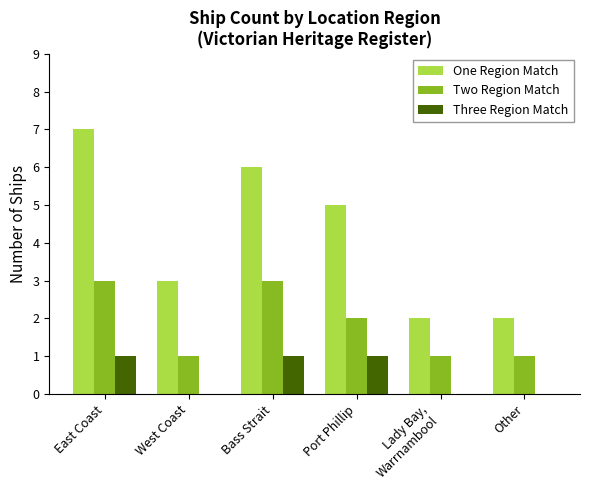

What is the sum of the One Region Match values at West Coast and Port Phillip?

8